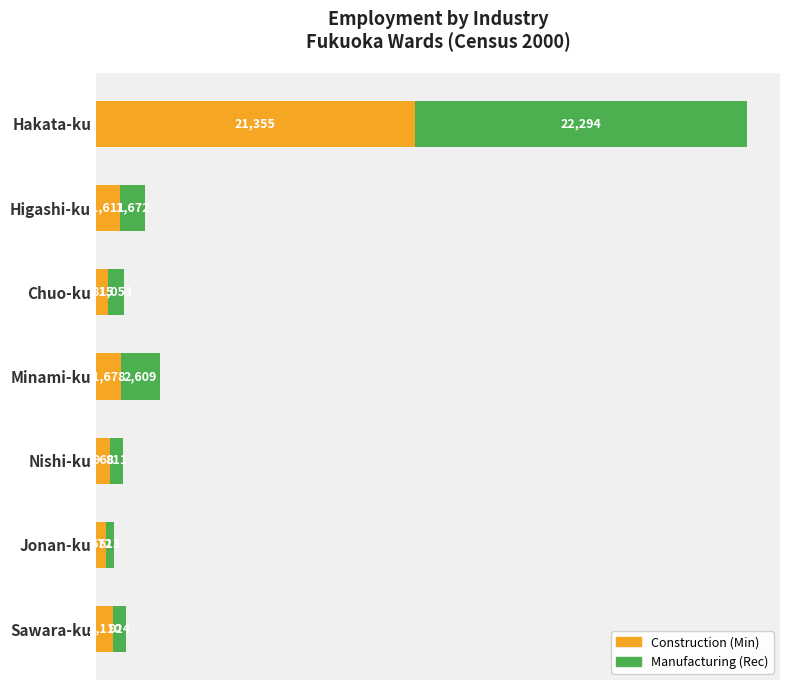

At which category is the sum across all series the highest?

Hakata-ku